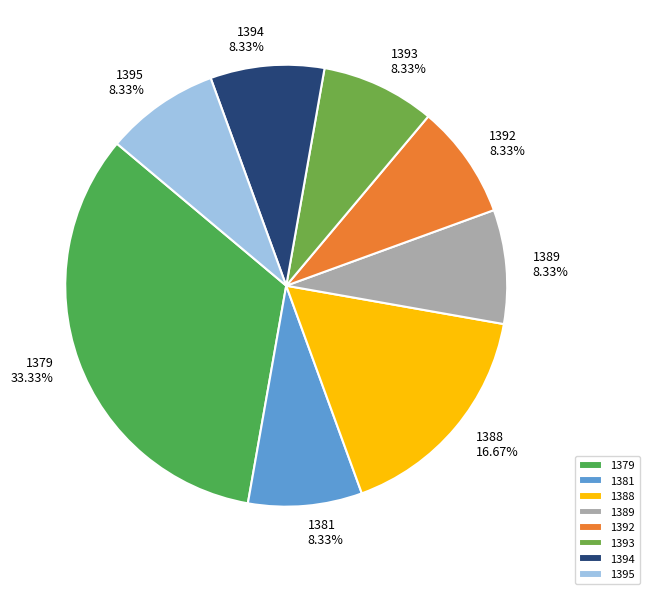

What percentage is the 1381 slice, to the nearest percent?

8%